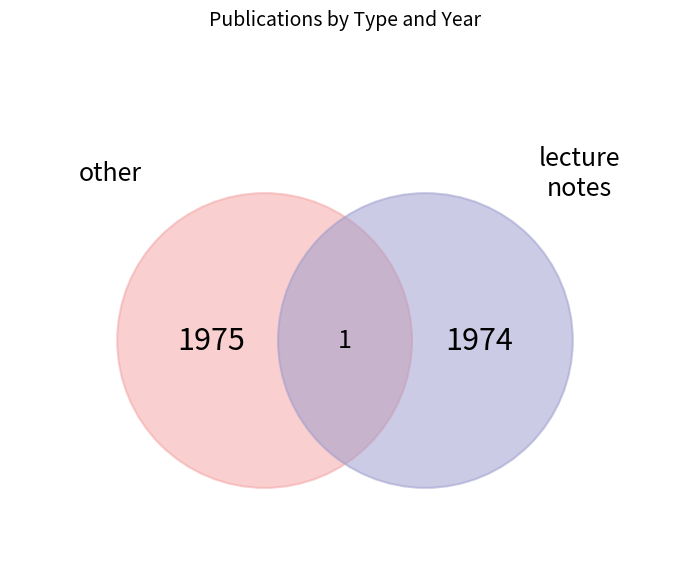

Do lecture notes and other together represent more than half of the pie?

Yes